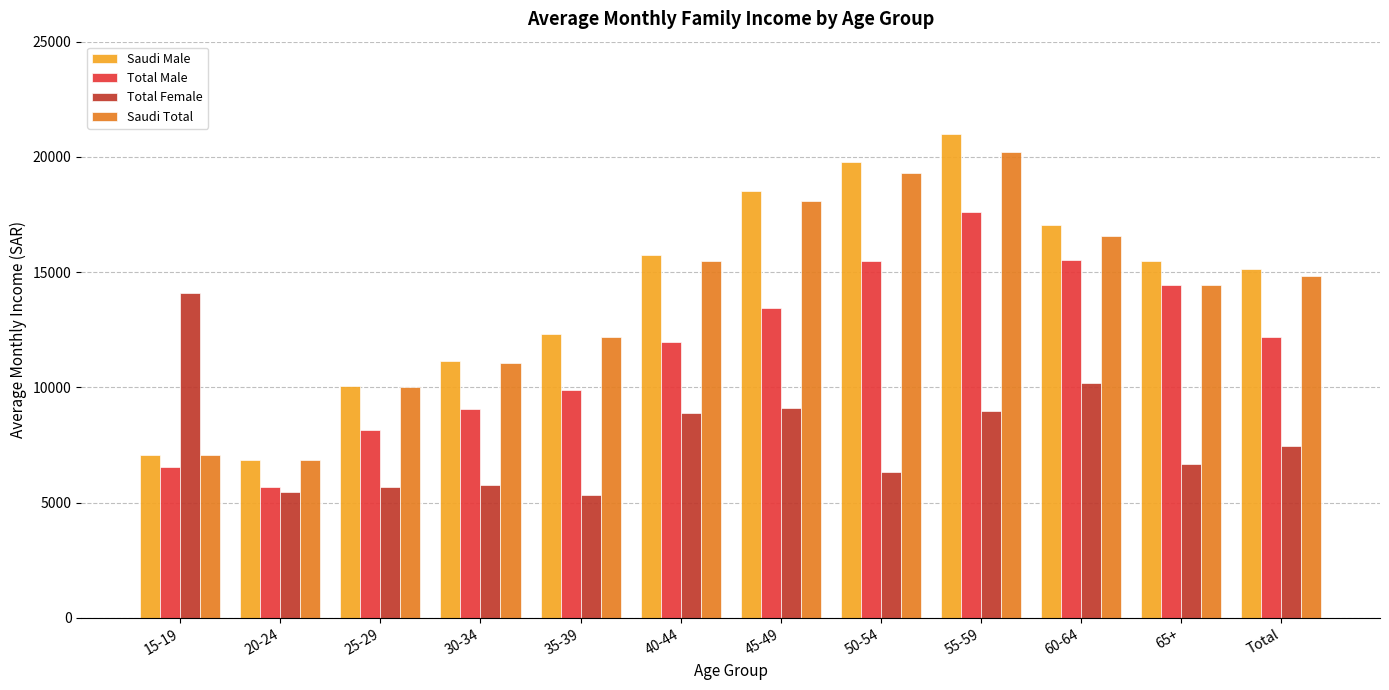

How many bars are there in each group?

4